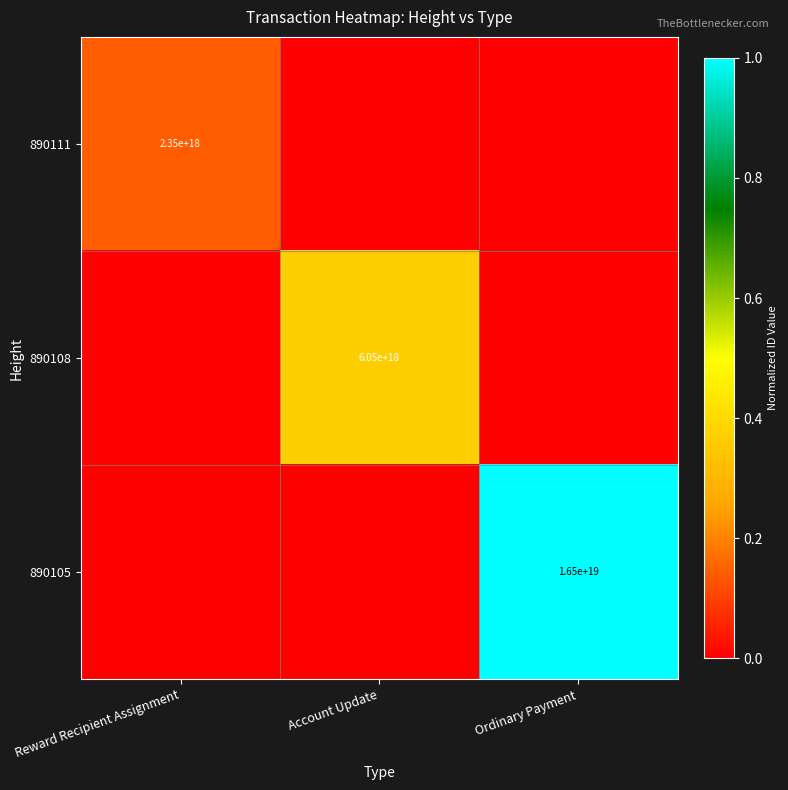

True or false: 890105 has a value of 16500000000000000000 at Ordinary Payment.

True